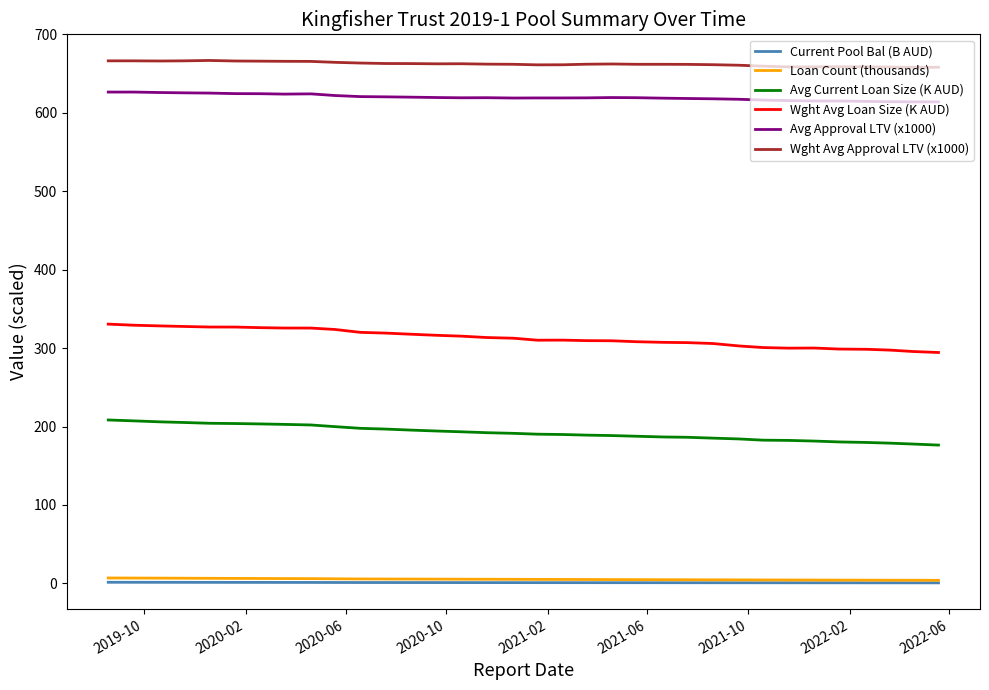

True or false: Loan Count (thousands) and Avg Approval LTV (x1000) intersect in this chart.

False